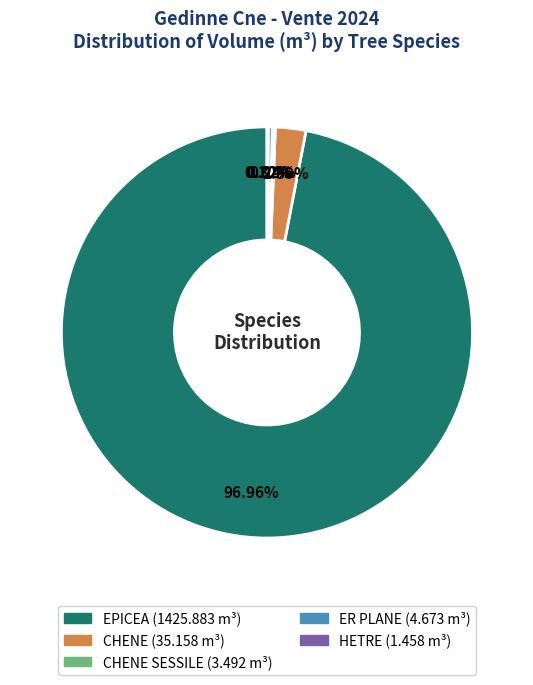

Is there any slice that represents more than half of the pie?

Yes